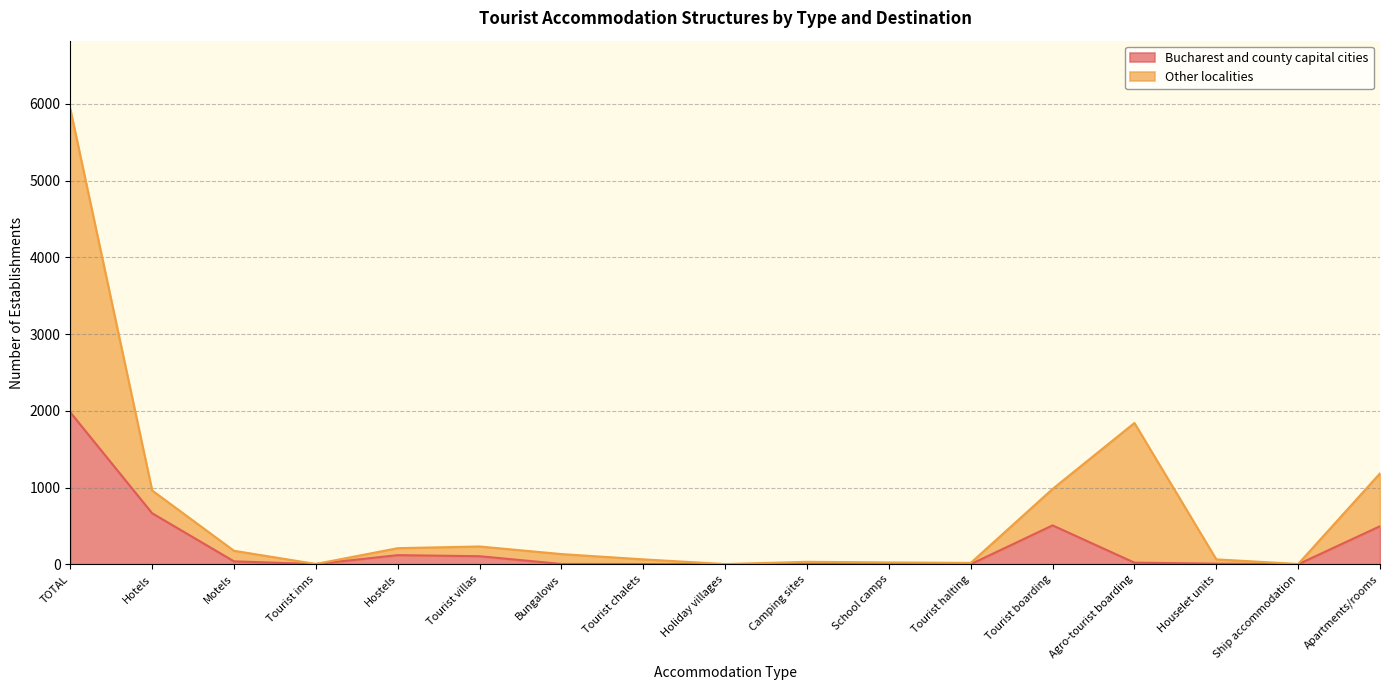

Which series has the largest total across all categories?

Other localities